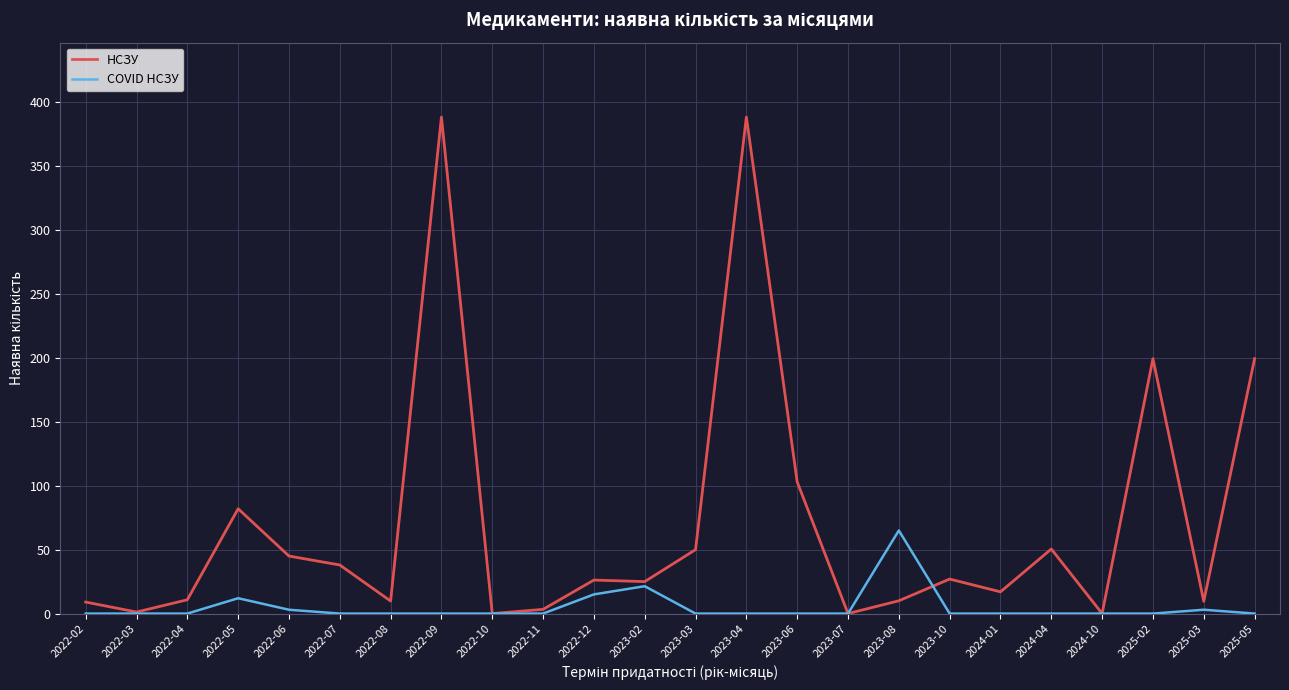

Which series changed the most between 2022-02 and 2024-04?

НСЗУ